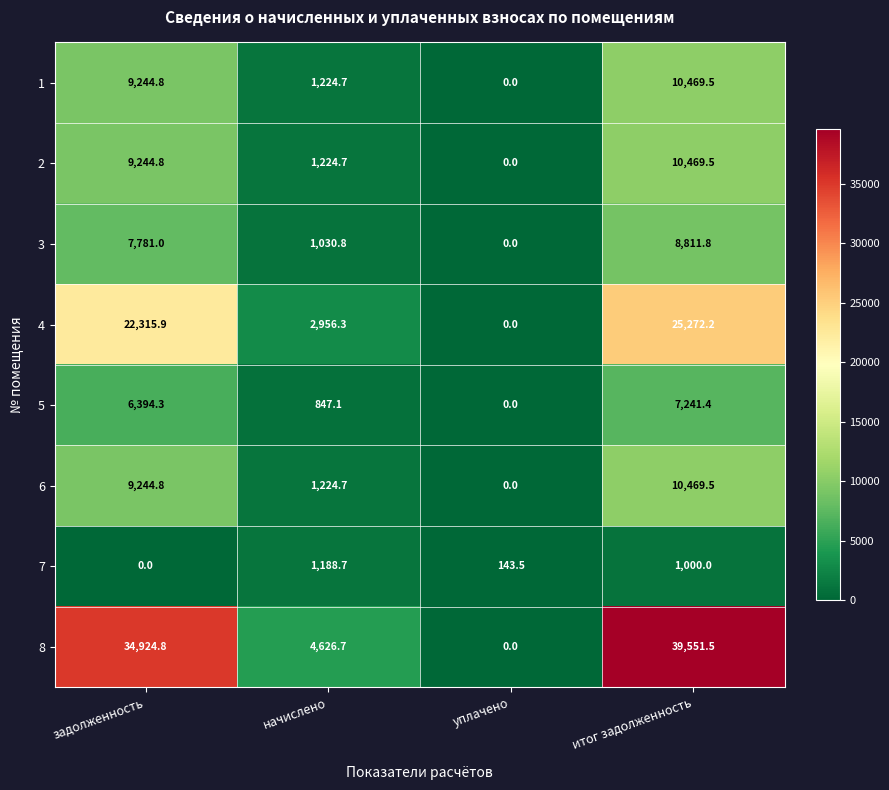

How many data points does each series have?

4